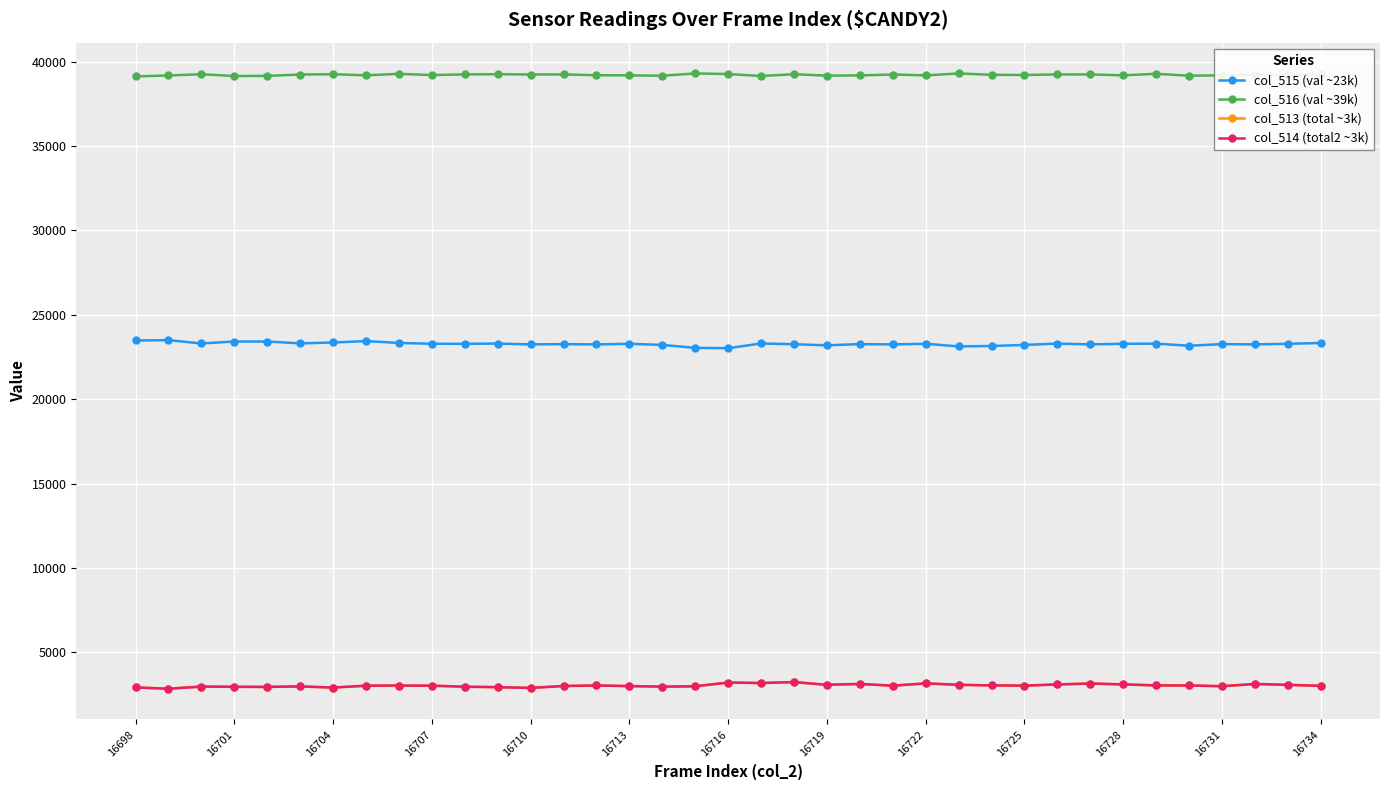

What is the value of the col_516 (val ~39k) point at the 1st from the left?

39129